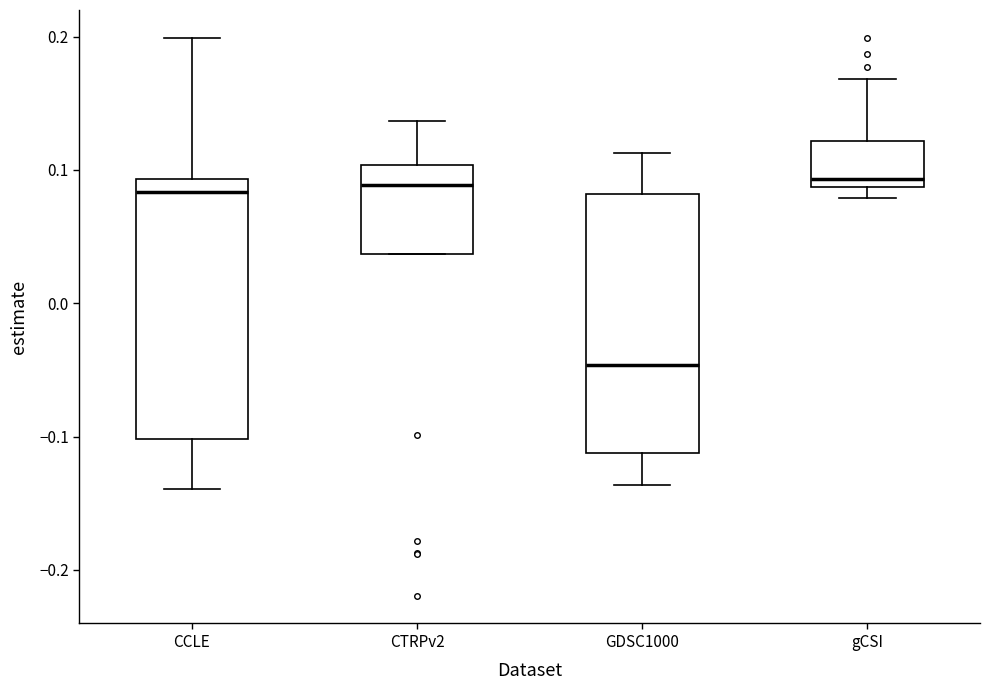

Reading left to right, transcribe this box plot: for each box, give where its median line is, the range the box spans, and where its two whiskers end, as read against the y-axis. The values are not printed on the chart, so give them approximately, as read against the axis.

CCLE: median 0.08, box -0.10 to 0.09, whiskers -0.14 to 0.20
CTRPv2: median 0.09, box 0.04 to 0.10, whiskers 0.04 to 0.14
GDSC1000: median -0.05, box -0.11 to 0.08, whiskers -0.14 to 0.11
gCSI: median 0.09 (just above the box's lower edge), box 0.09 to 0.12, whiskers 0.08 to 0.17